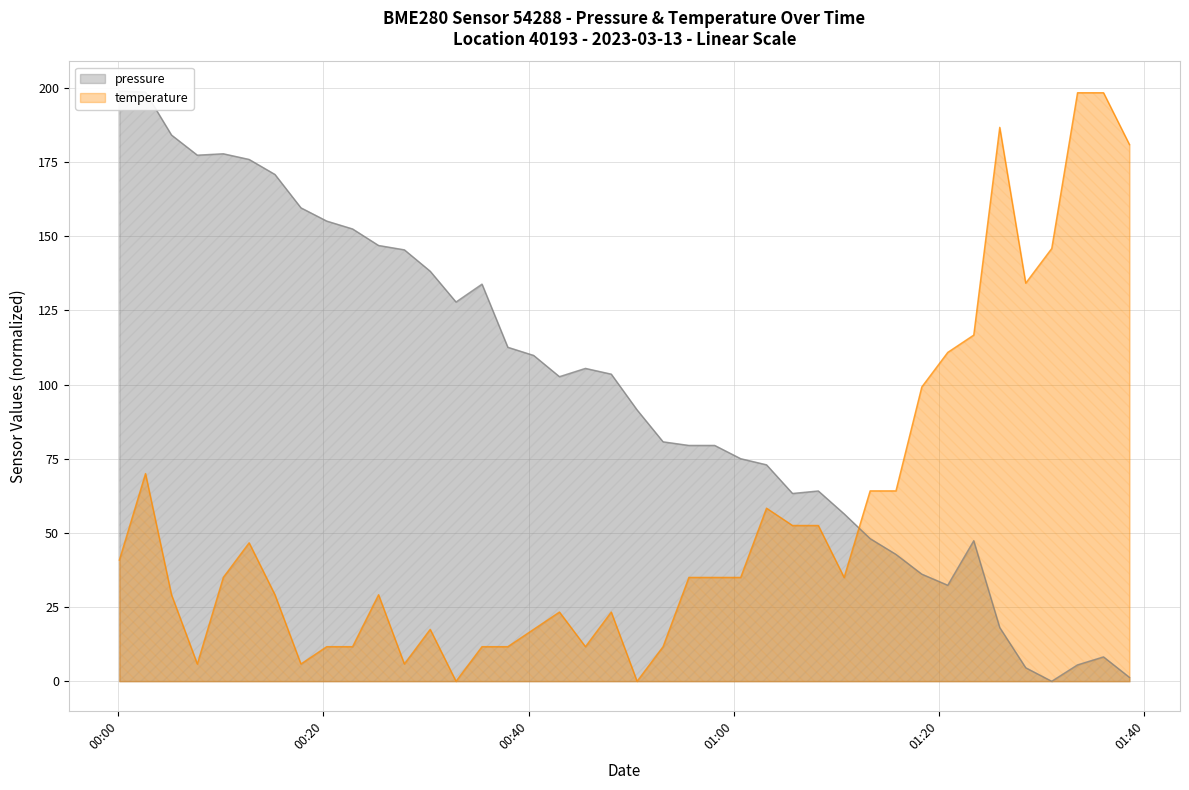

Reading left to right, transcribe all the data shown in this chart.

pressure: 199.0	198.6	184.1	177.3	177.8	175.9	170.8	159.6	155.1	152.5	146.9	145.4	138.2	127.8	133.9	112.6	109.8	102.7	105.5	103.5	91.5	80.7	79.5	79.5	75.0	73.0	63.3	64.1	56.4	48.1	42.8	36.1	32.4	47.4	18.1	4.6	0.0	5.5	8.2	1.3
temperature: 40.8	70.0	29.2	5.8	35.0	46.7	29.2	5.8	11.7	11.7	29.2	5.8	17.5	0.0	11.7	11.7	17.5	23.3	11.7	23.3	0.0	11.7	35.0	35.0	35.0	58.3	52.5	52.5	35.0	64.2	64.2	99.2	110.9	116.7	186.7	134.2	145.9	198.4	198.4	180.9